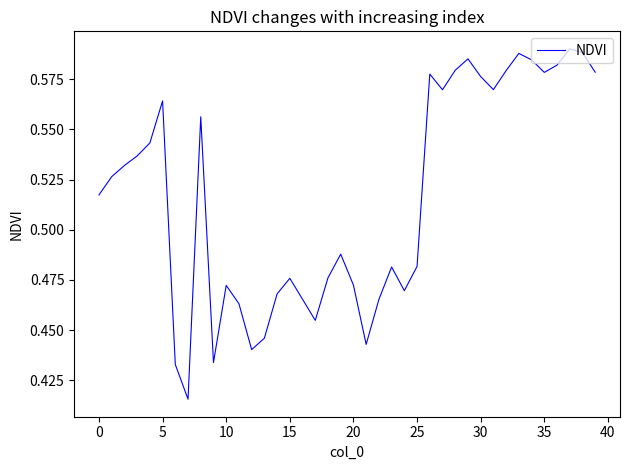

Does the chart have visible grid lines?

No